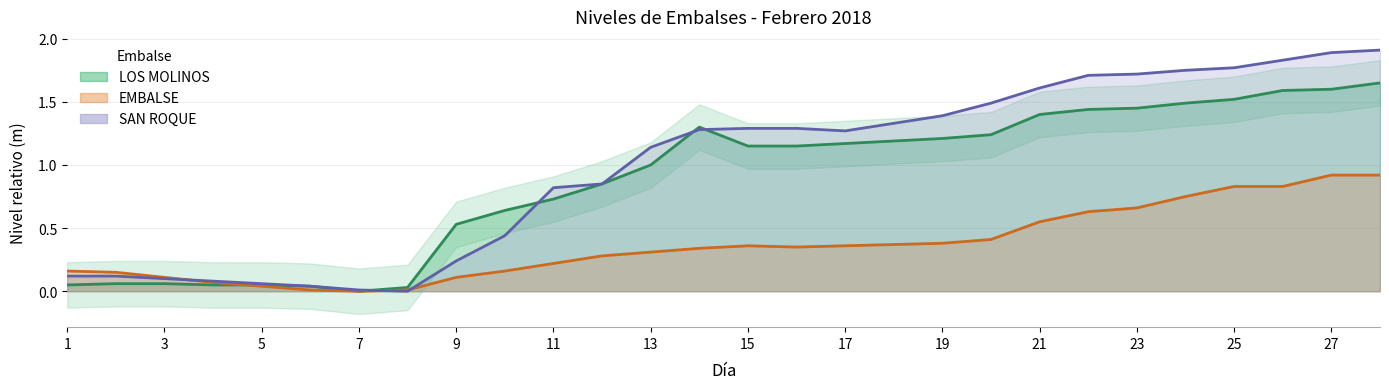

At how many categories does at least one series exceed 0?

28